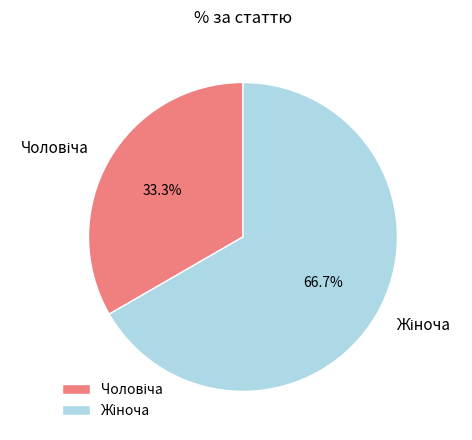

Is there any slice that represents more than half of the pie?

Yes